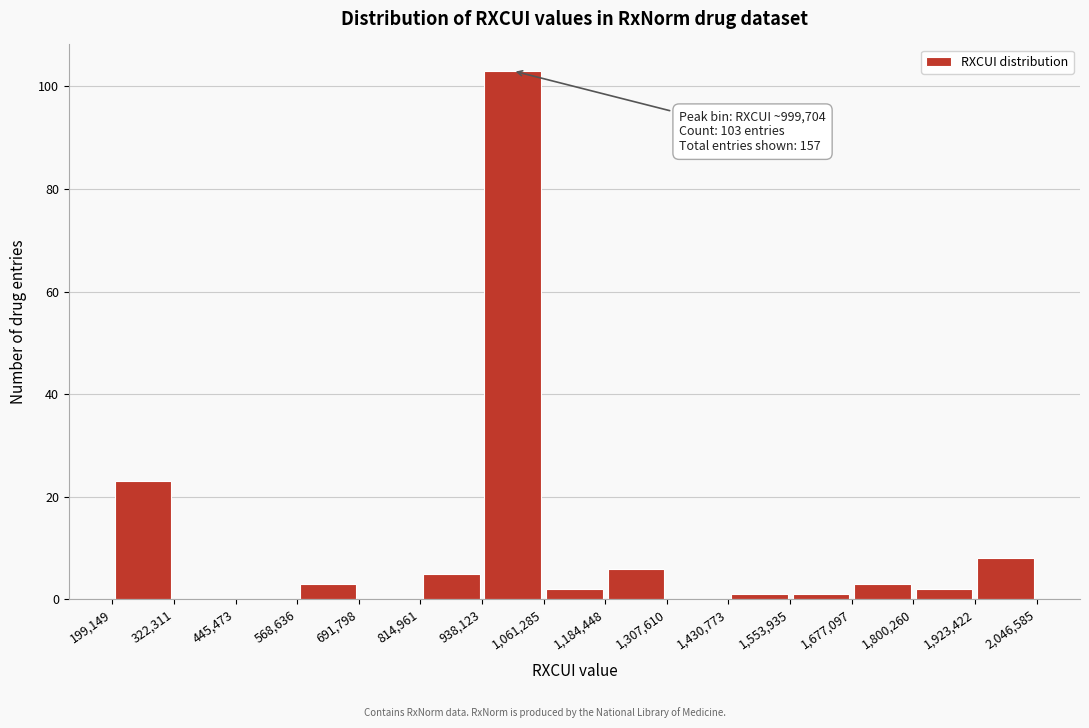

Over which range of the x-axis is the bar tallest?

938,123 to 1,061,285